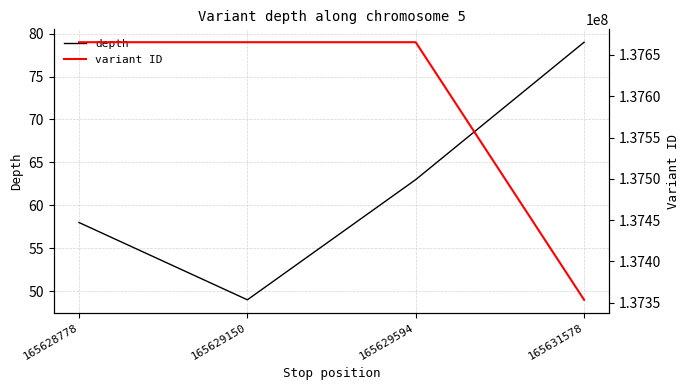

True or false: depth and variant ID cross at least once.

False